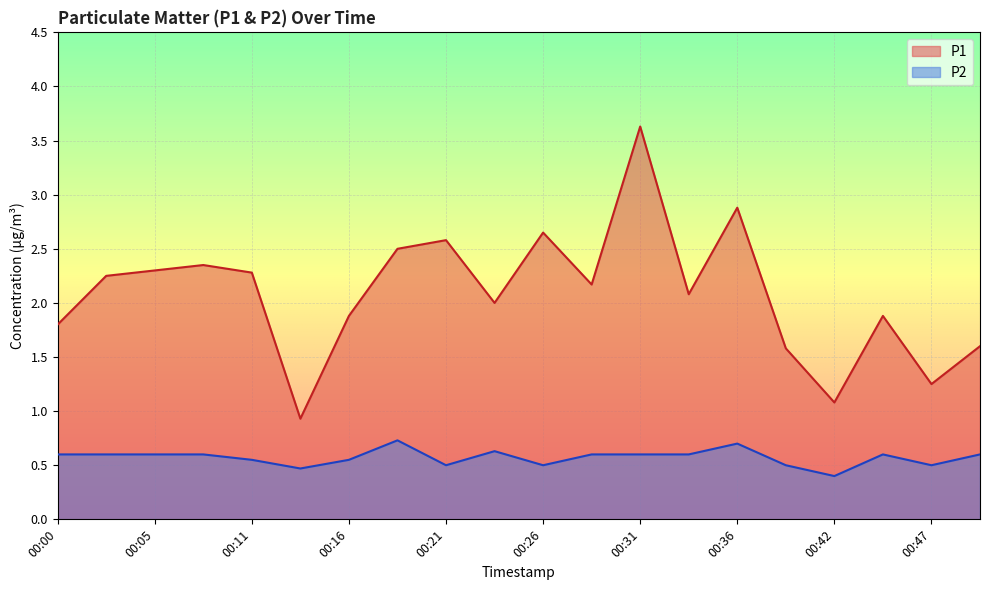

Reading left to right, list all the values displayed in this chart.

P1: 1.8	2.2	2.3	2.4	2.3	0.9	1.9	2.5	2.6	2.0	2.6	2.2	3.6	2.1	2.9	1.6	1.1	1.9	1.2	1.6
P2: 0.6	0.6	0.6	0.6	0.6	0.5	0.6	0.7	0.5	0.6	0.5	0.6	0.6	0.6	0.7	0.5	0.4	0.6	0.5	0.6